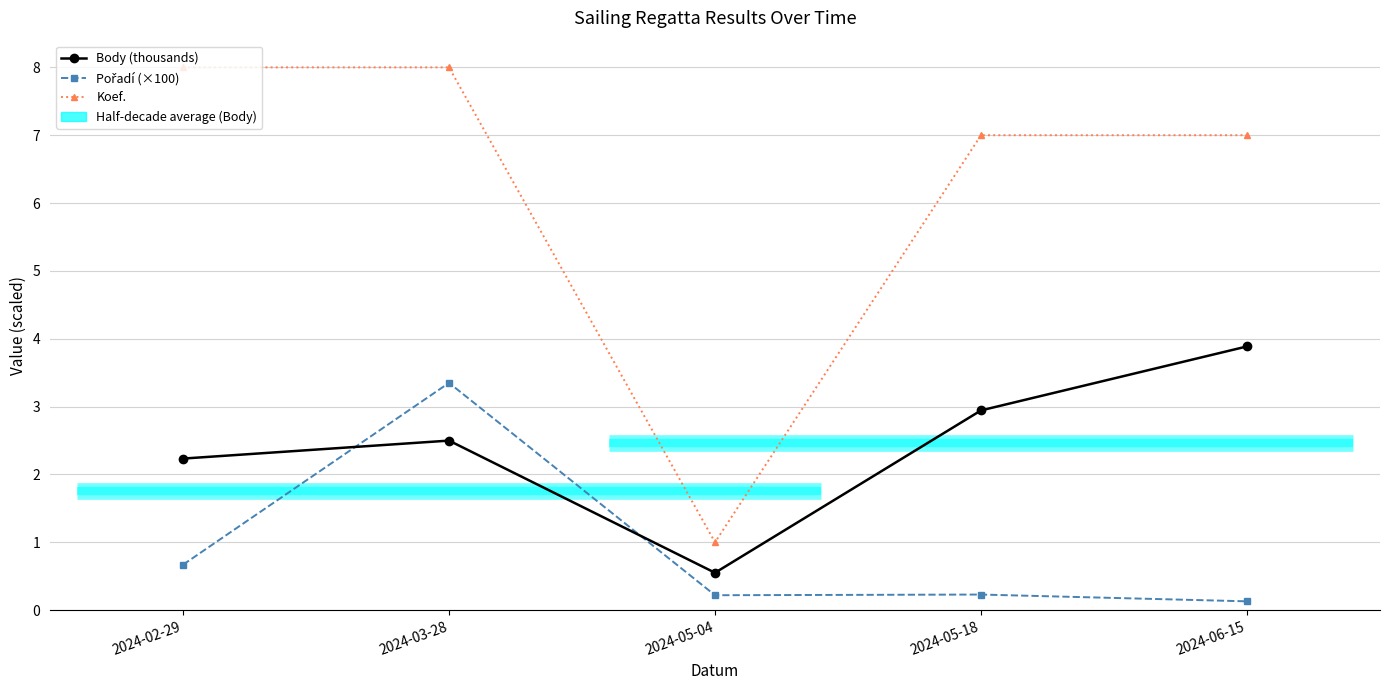

What is the label of the 2nd point from the left?

2024-03-28